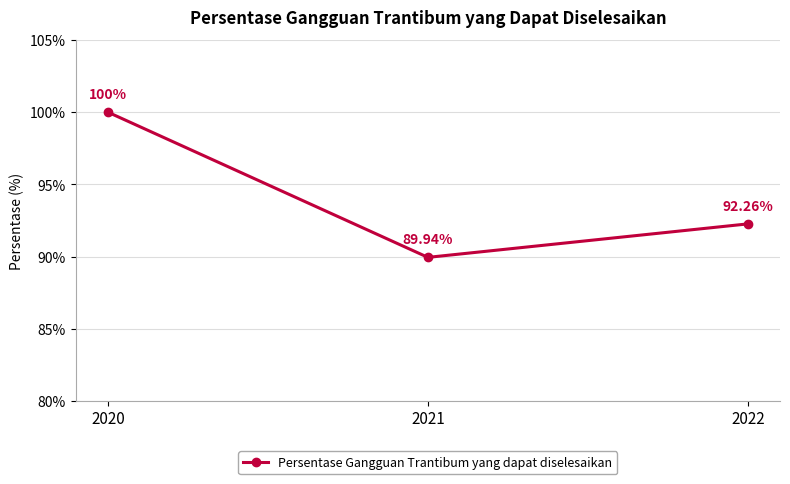

How many distinct data groups are displayed?

1